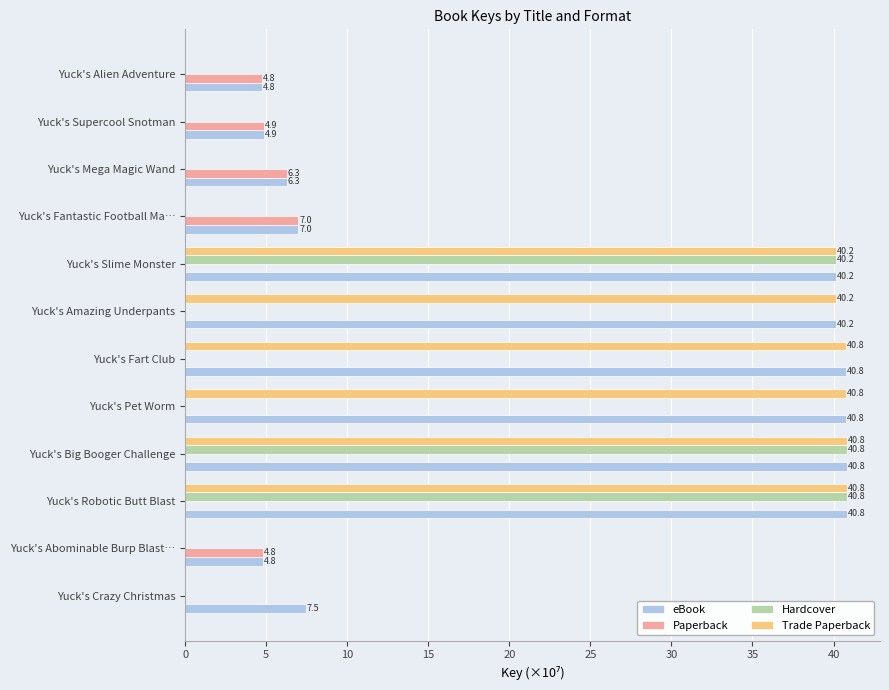

The Hardcover series shows 40.2 at Yuck's Slime Monster. True or false?

True